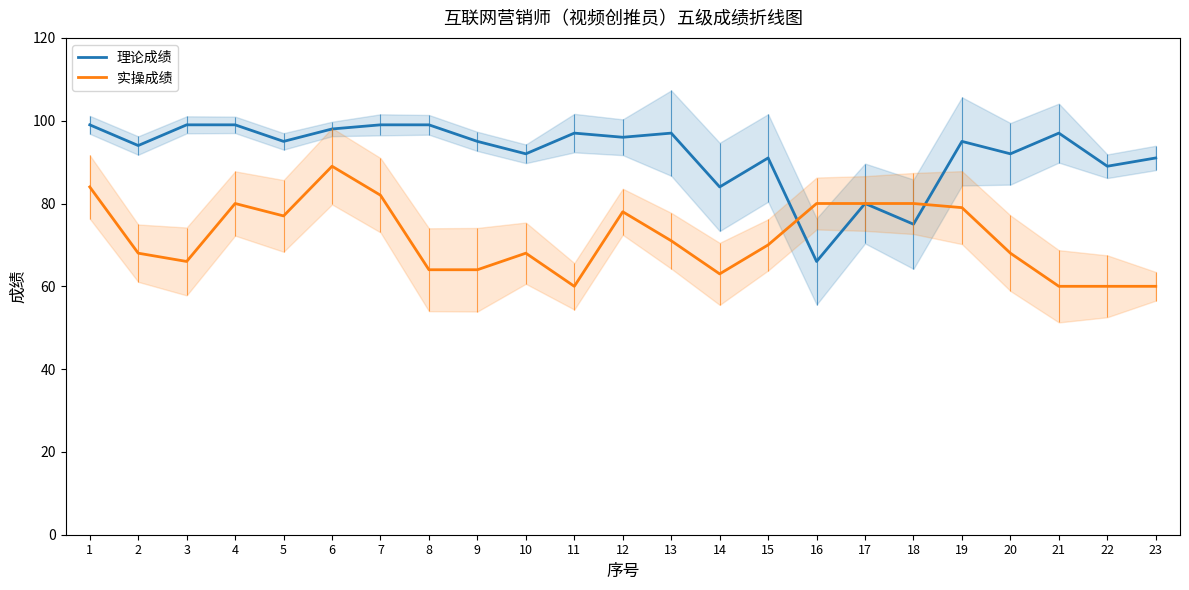

Reading left to right, extract all data points from this chart.

理论成绩: 1=99	2=94	3=99	4=99	5=95	6=98	7=99	8=99	9=95	10=92	11=97	12=96	13=97	14=84	15=91	16=66	17=80	18=75	19=95	20=92	21=97	22=89	23=91
实操成绩: 1=84	2=68	3=66	4=80	5=77	6=89	7=82	8=64	9=64	10=68	11=60	12=78	13=71	14=63	15=70	16=80	17=80	18=80	19=79	20=68	21=60	22=60	23=60